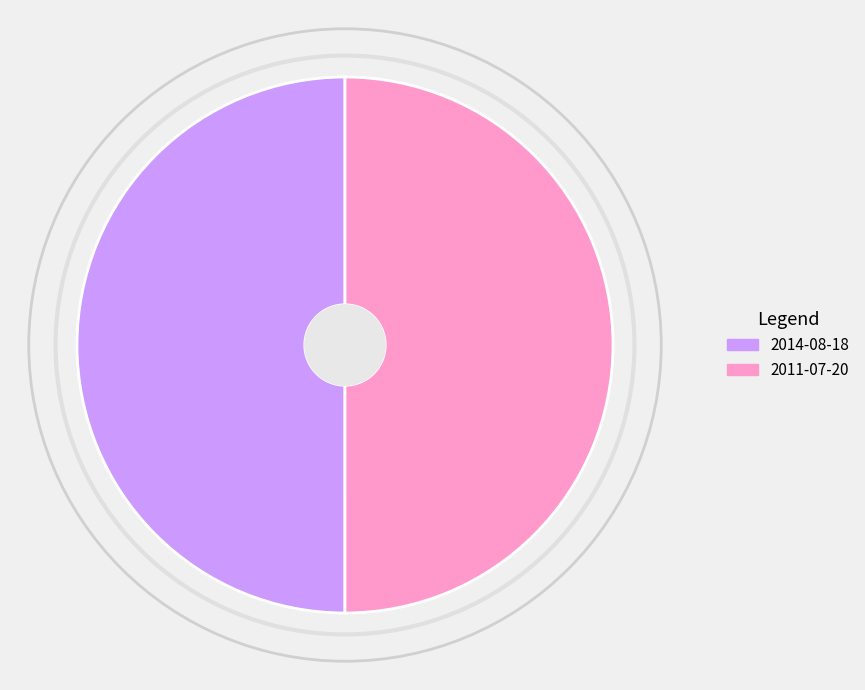

Combined, do 2014-08-18 and 2011-07-20 account for over 50%?

Yes